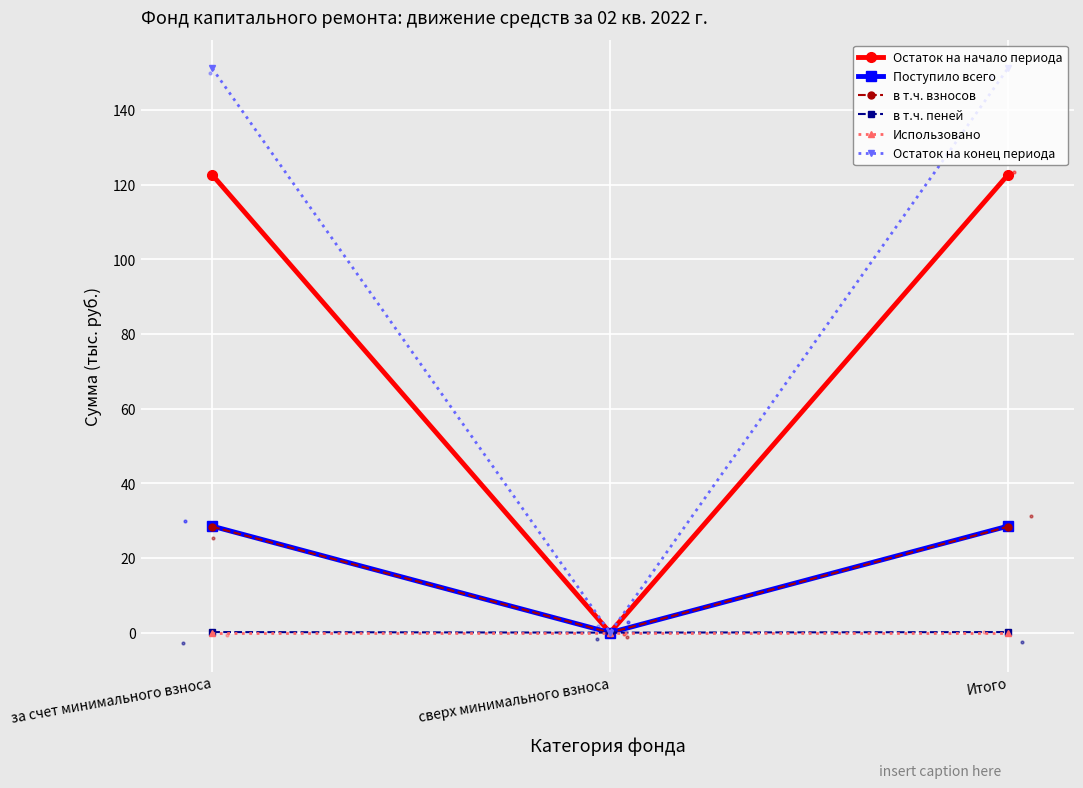

True or false: в т.ч. пеней has a value of -0.1 at сверх минимального взноса.

False